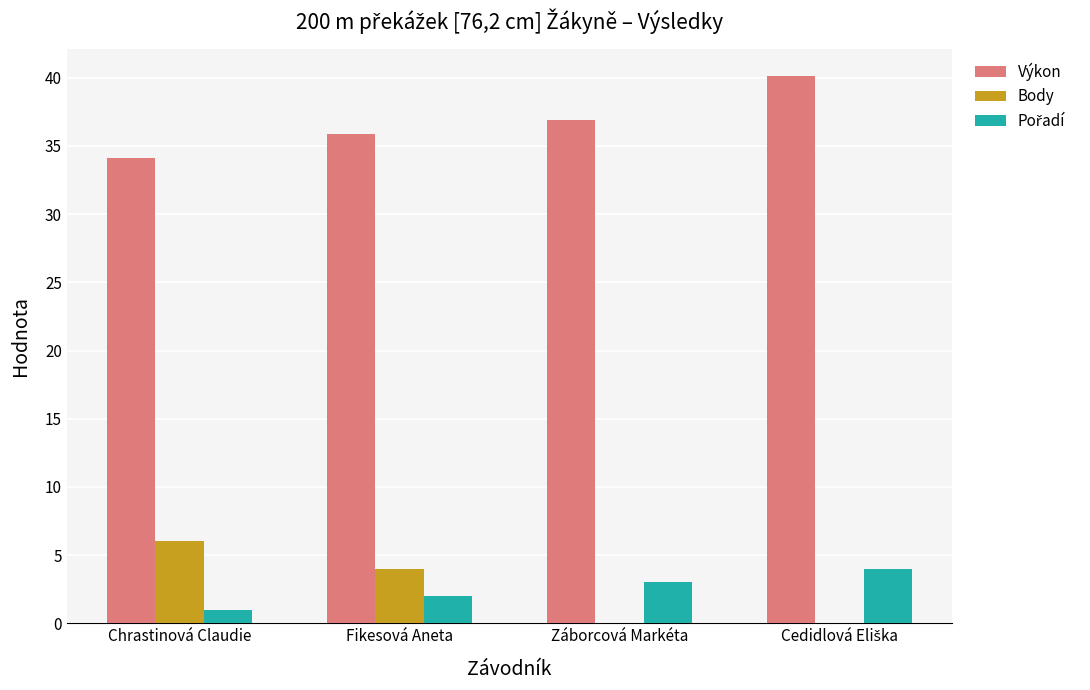

How many categories are shown in the chart?

4